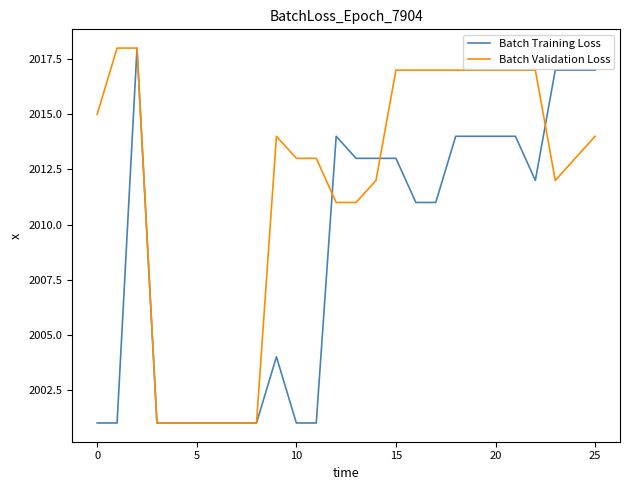

What is the maximum value shown in the chart?

2018